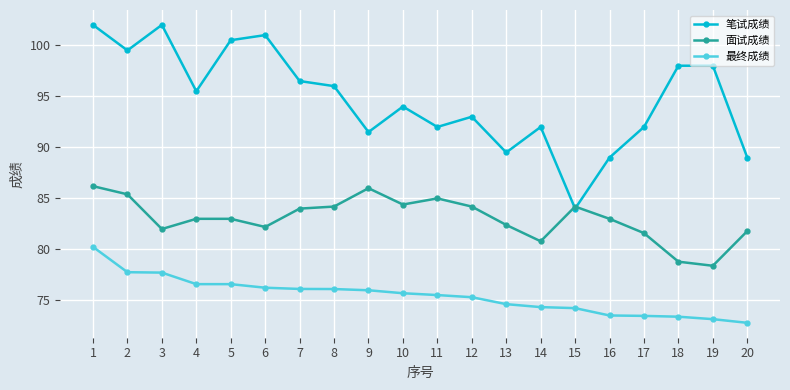

Between 10 and 18, which series saw the biggest shift?

面试成绩